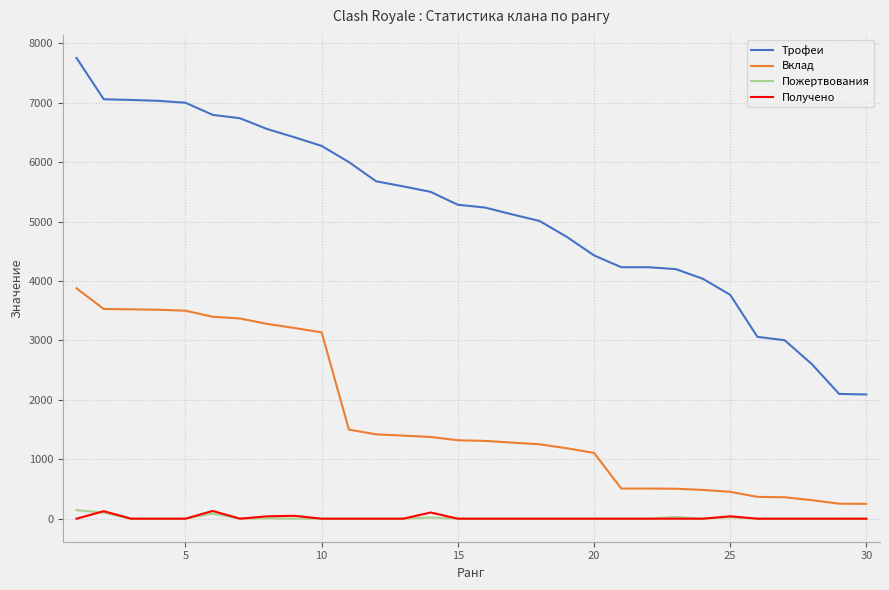

True or false: Вклад and Пожертвования intersect in this chart.

False